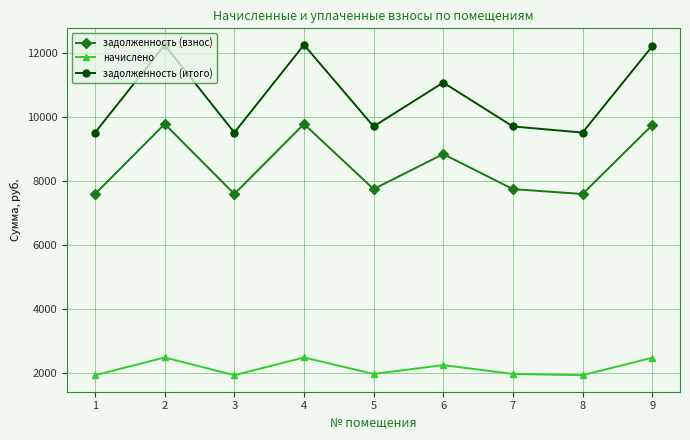

What are all the series names shown in the legend?

задолженность (взнос), начислено, задолженность (итого)